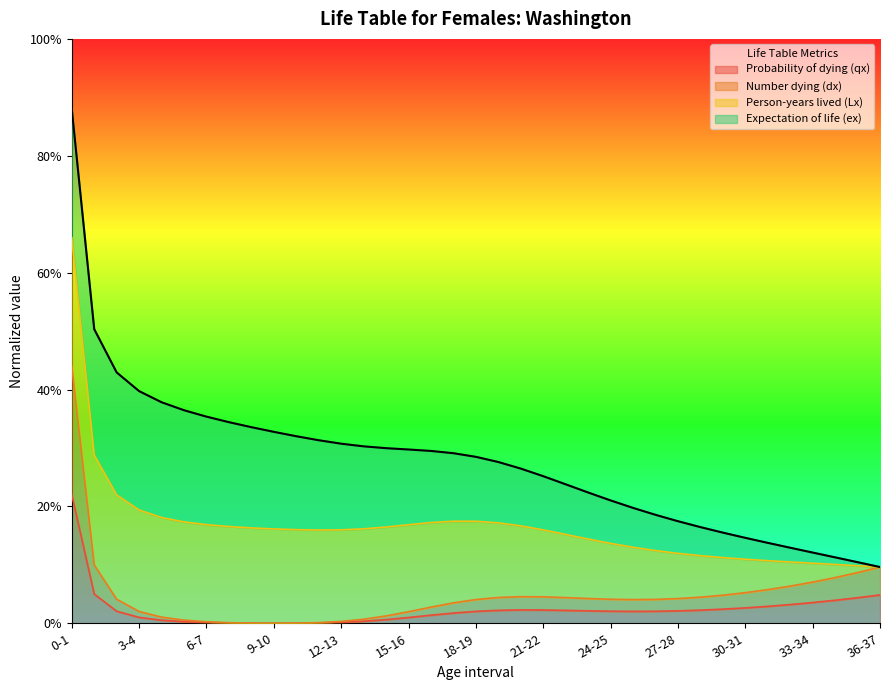

What is the label of the 2nd point from the right?

35-36